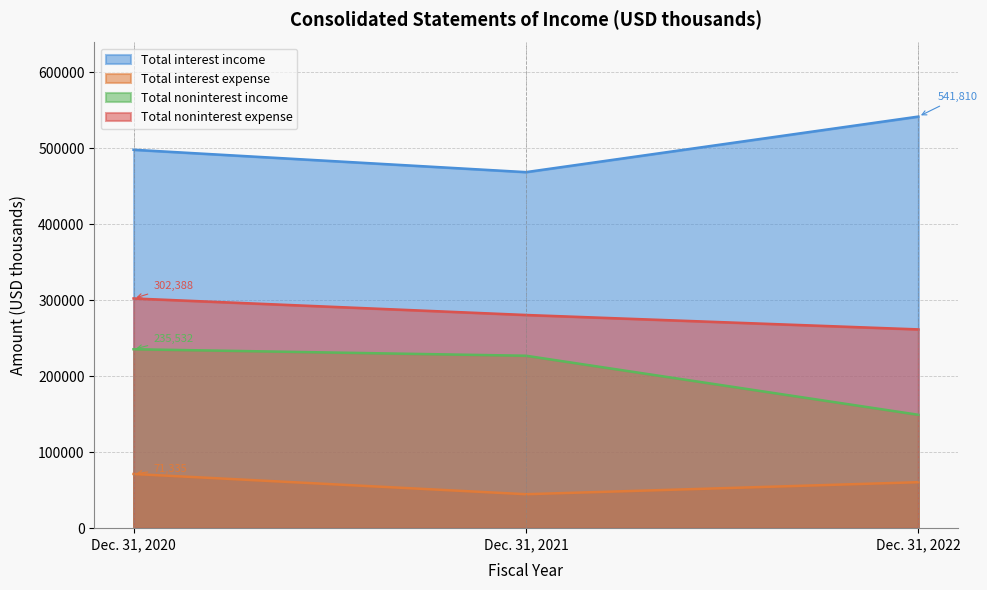

At how many categories does at least one series exceed 337929?

3